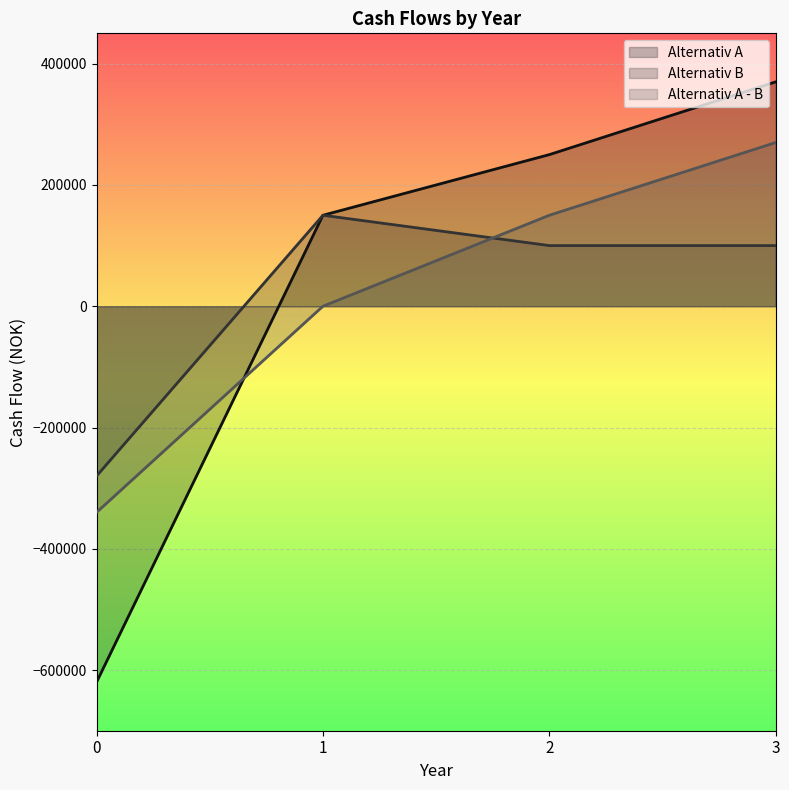

Which label corresponds to the largest value in the chart?

3